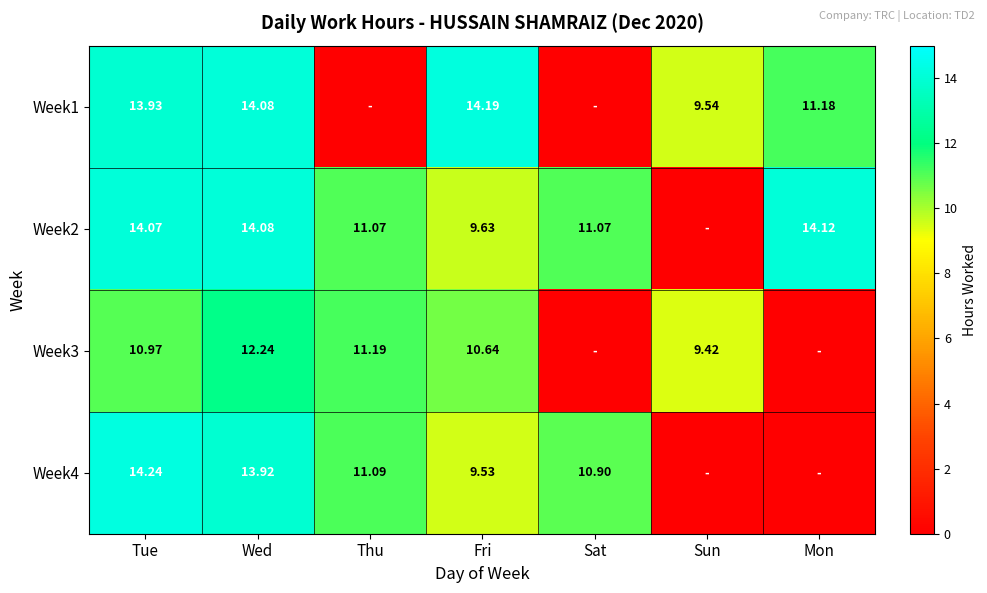

Is the value of Week1 at Wed greater than the value of Week2 at Mon?

No